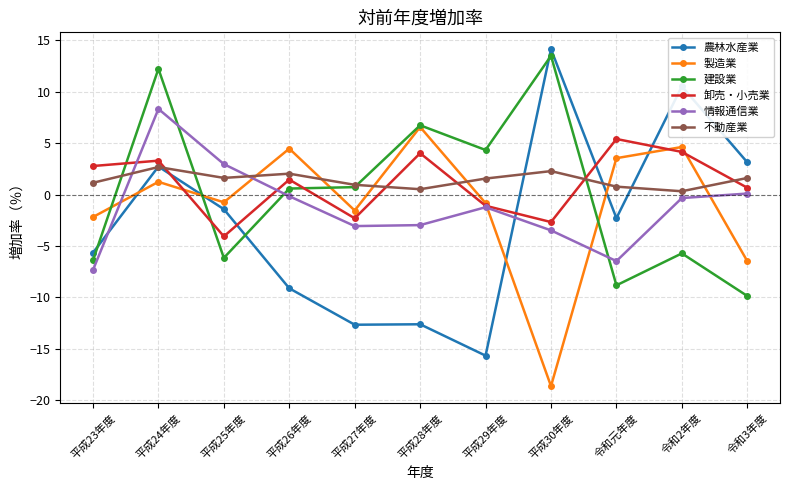

Where do 不動産業 and 卸売・小売業 first cross each other?

平成24年度 and 平成25年度